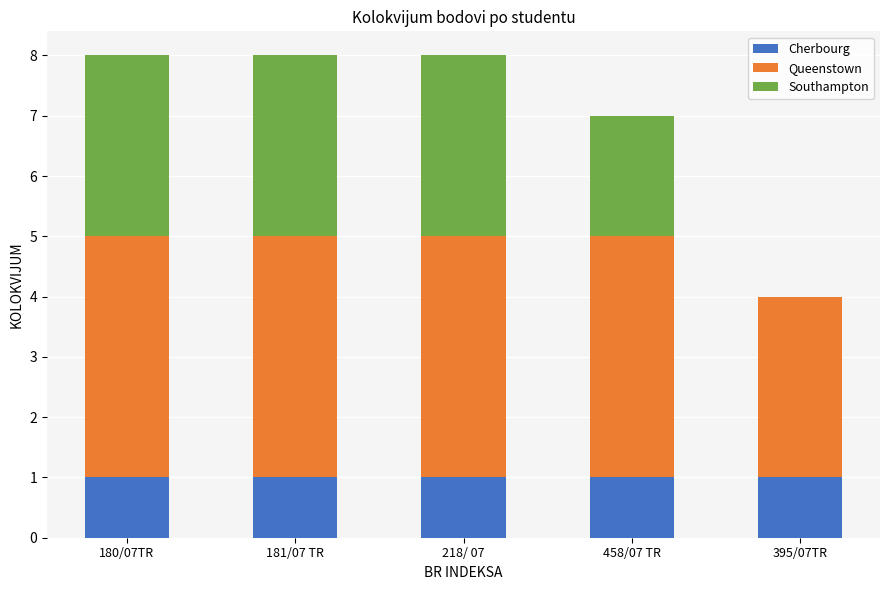

Is it true that Cherbourg equals 1 at 180/07TR?

True